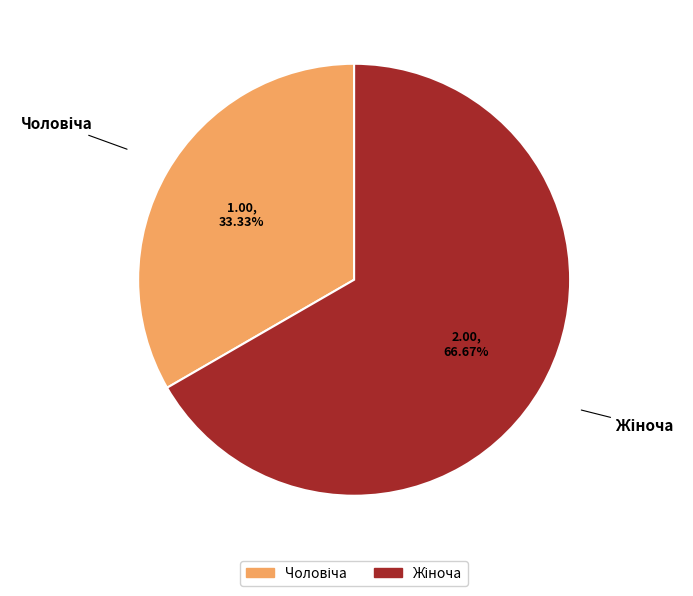

How many segments does this pie chart have?

2